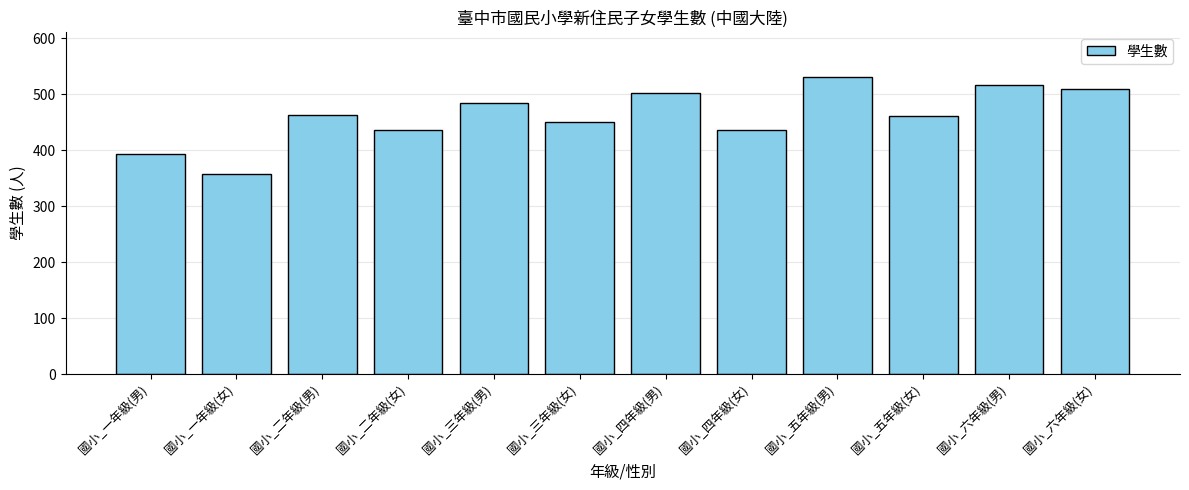

What is the approximate value at 國小_五年級(女)?

462